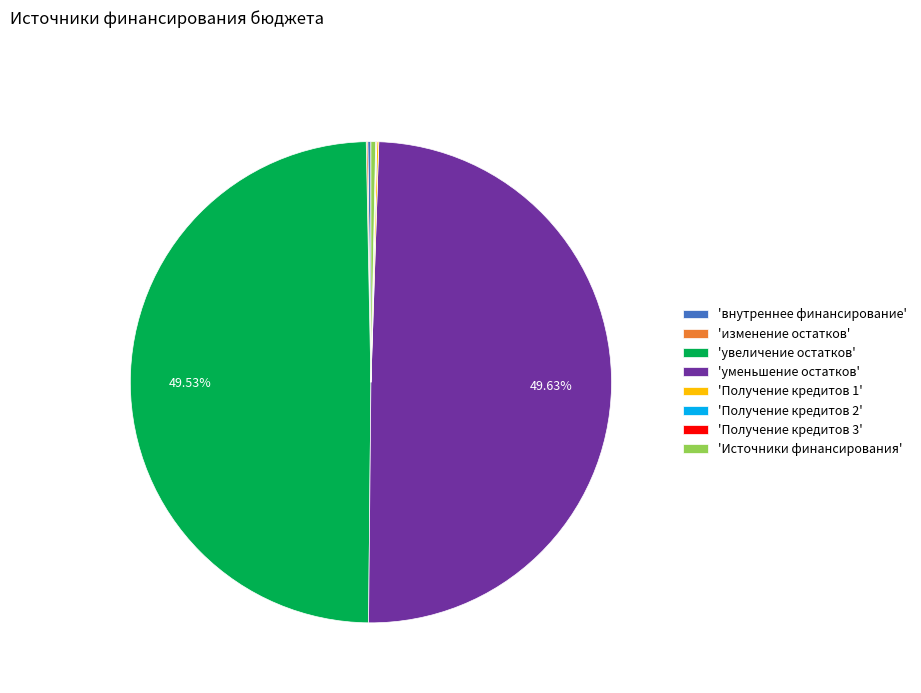

Does any single category account for the majority?

No